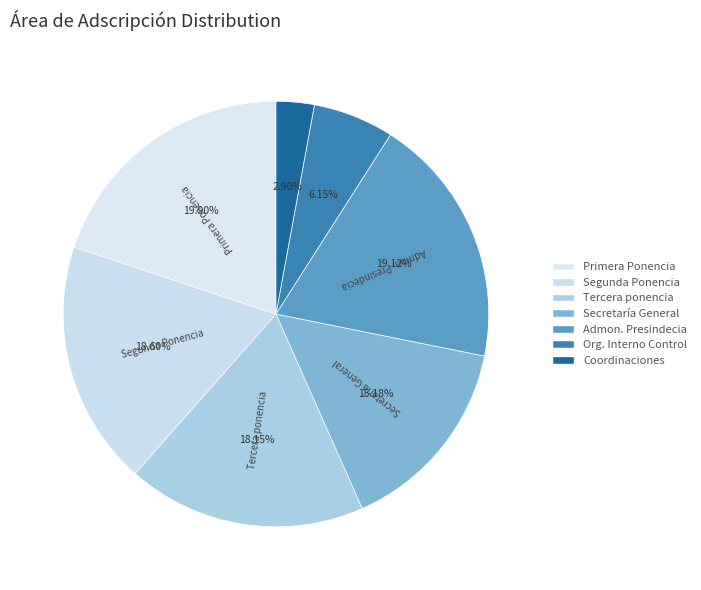

What percentage is NOT represented by Secretaría General?

84.8%